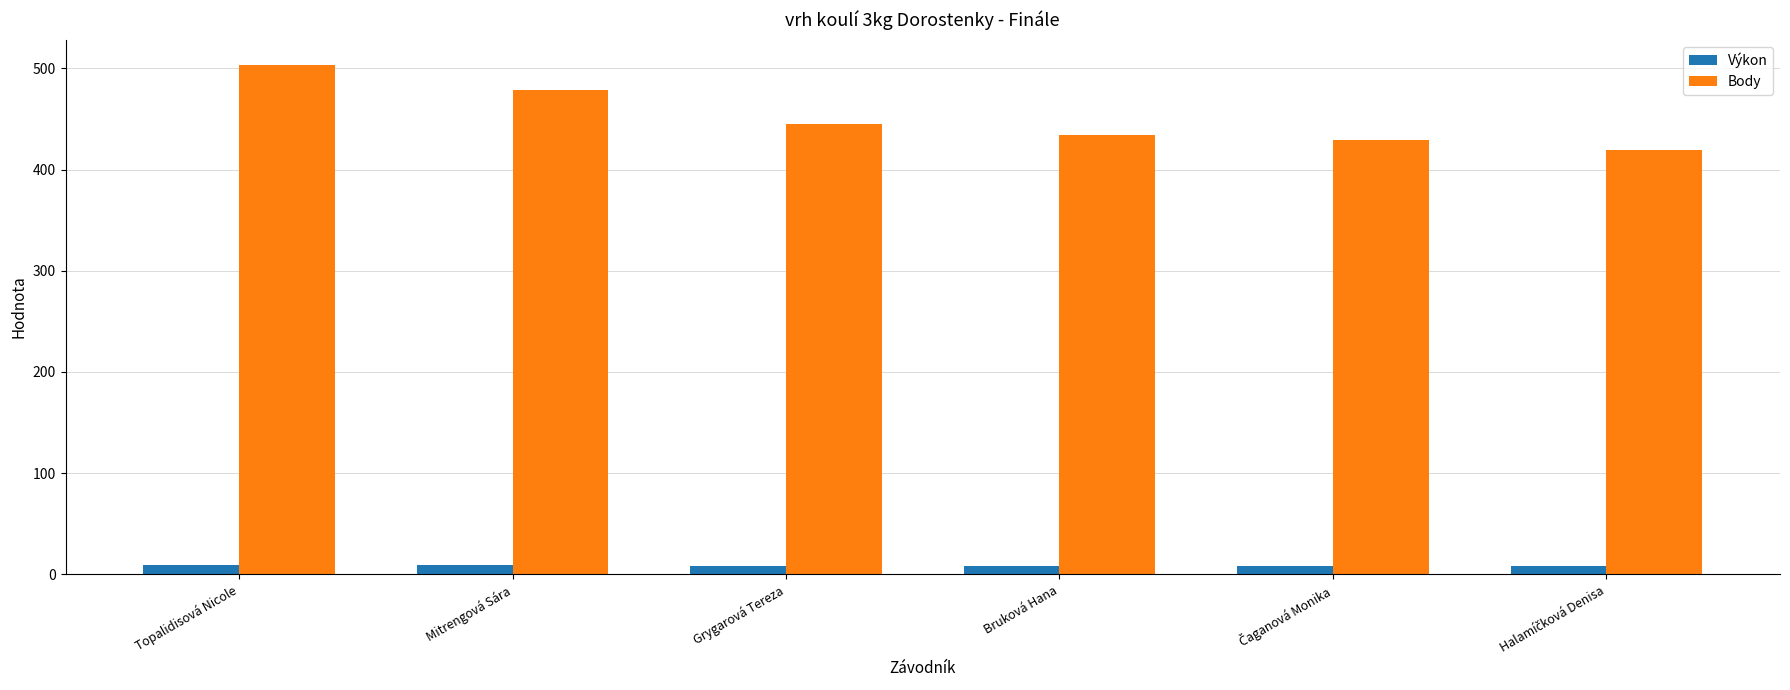

The Body series shows 445.0 at Grygarová Tereza. True or false?

True